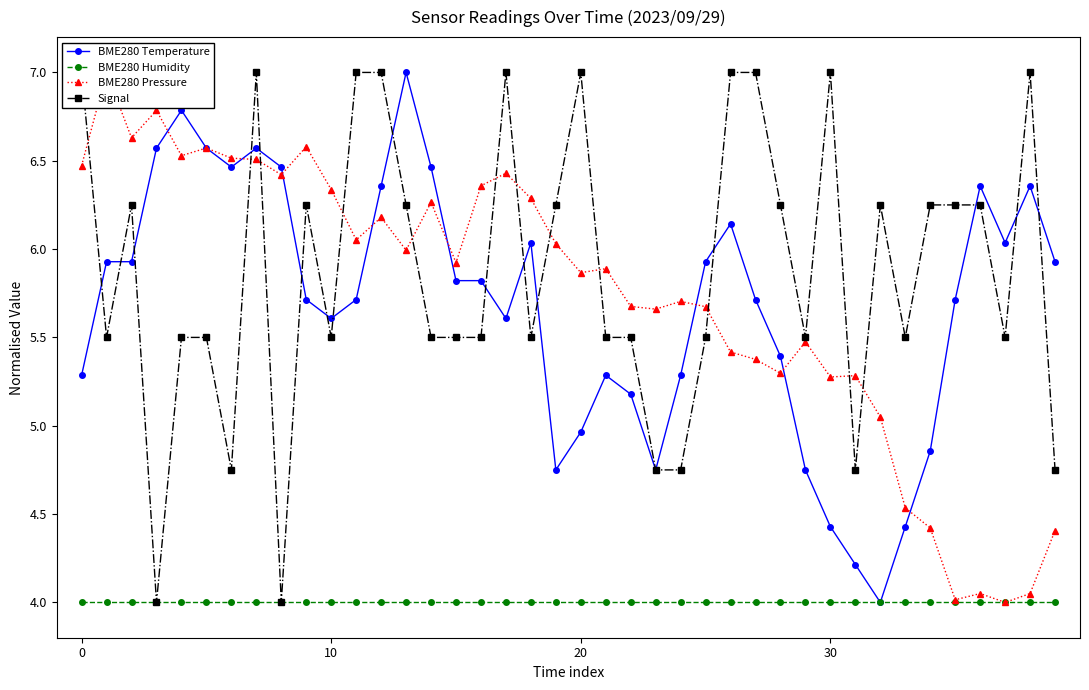

What is the highest value of the BME280 Temperature series?

7.0